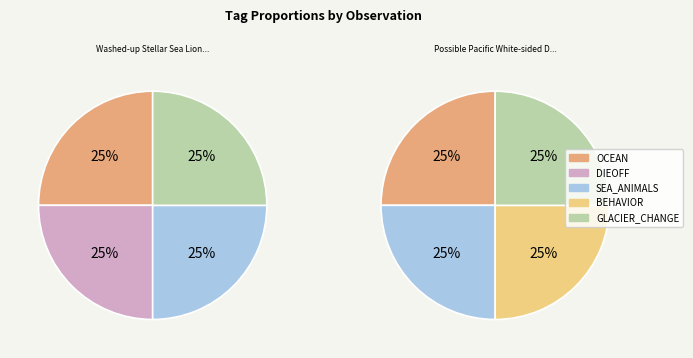

Does Washed-up Stellar Sea Lion represent more than half of the total?

No